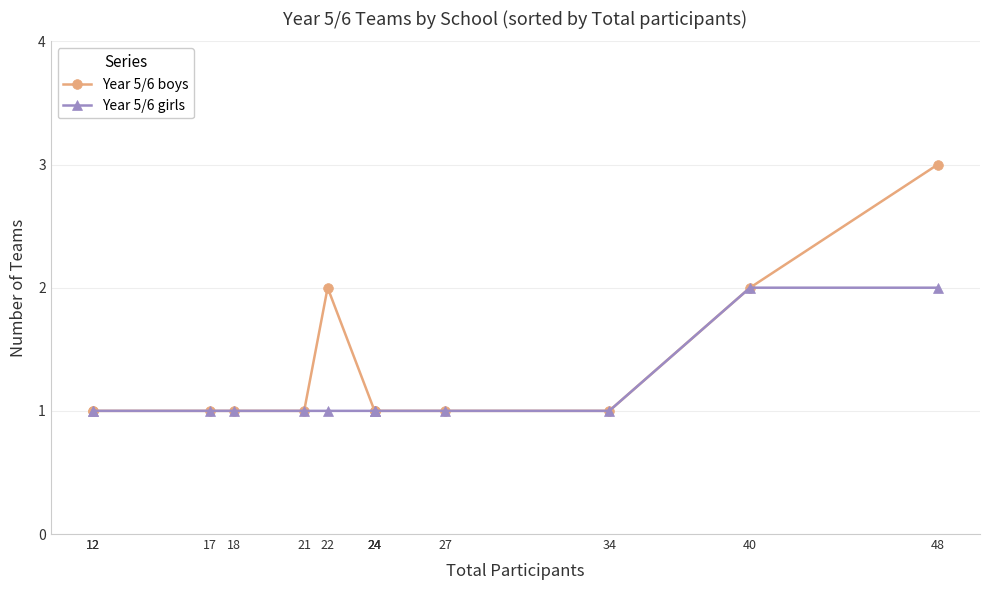

How many data points in Year 5/6 girls are above 1?

2